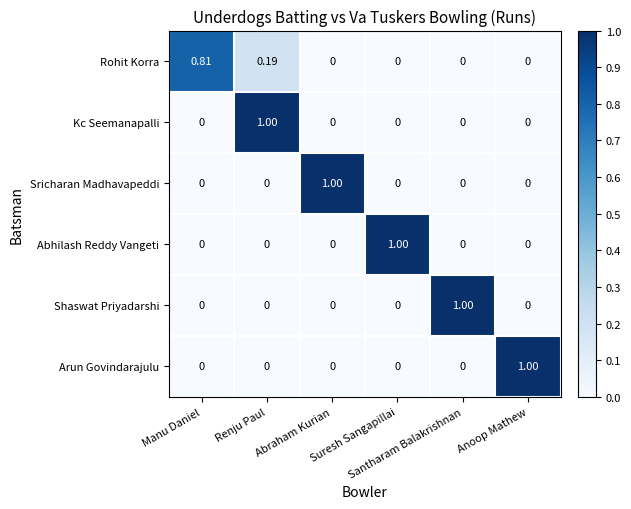

How many series are shown in this chart?

6